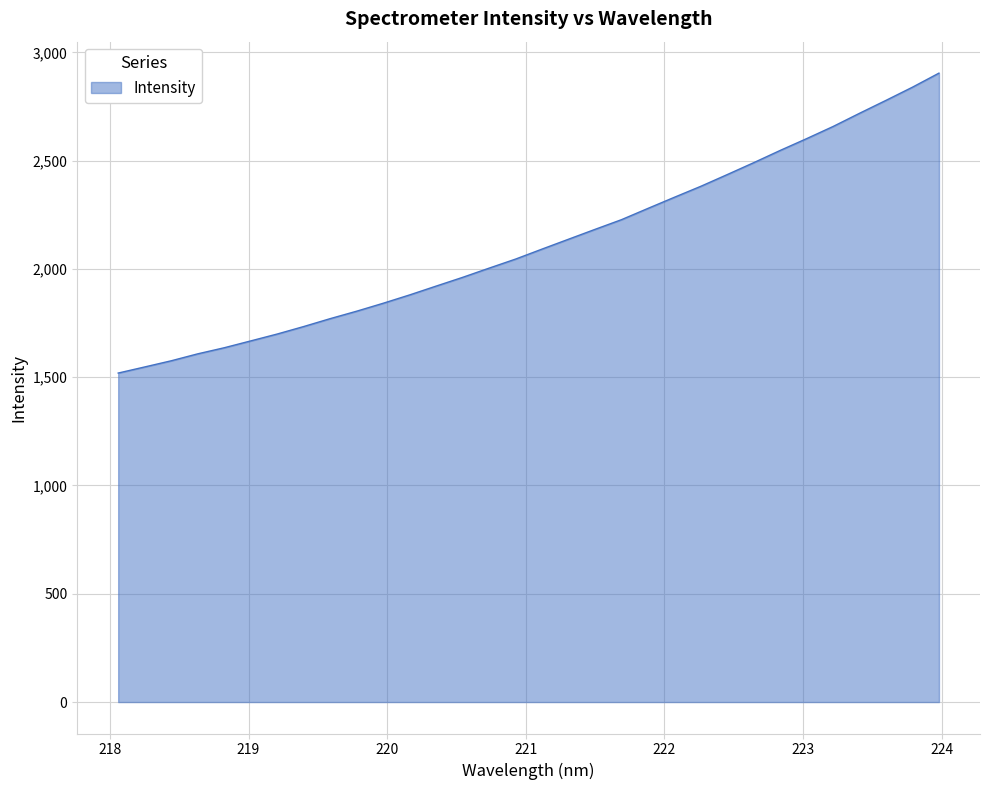

What is the minimum value shown in the chart?

1519.2